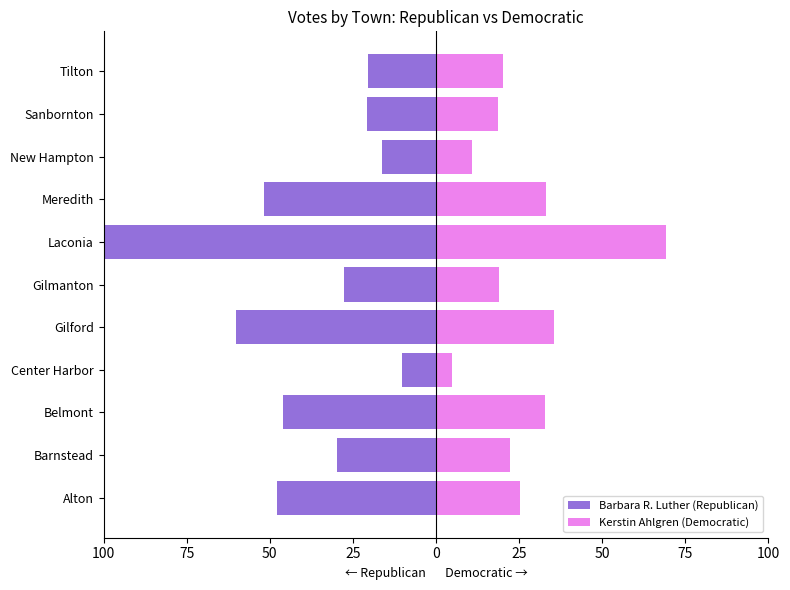

How many series are shown in this chart?

2